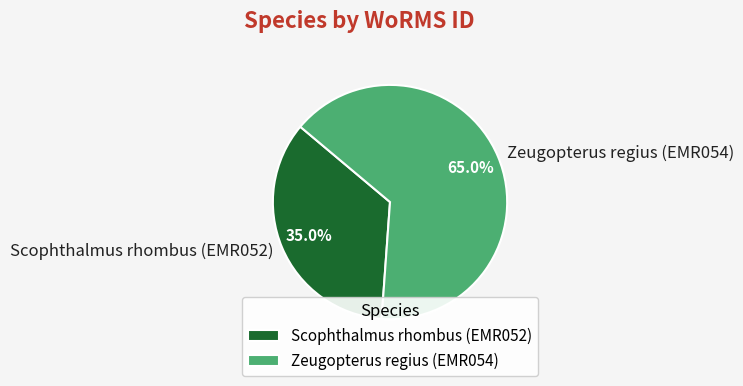

Which slice is the largest?

Zeugopterus regius (EMR054)